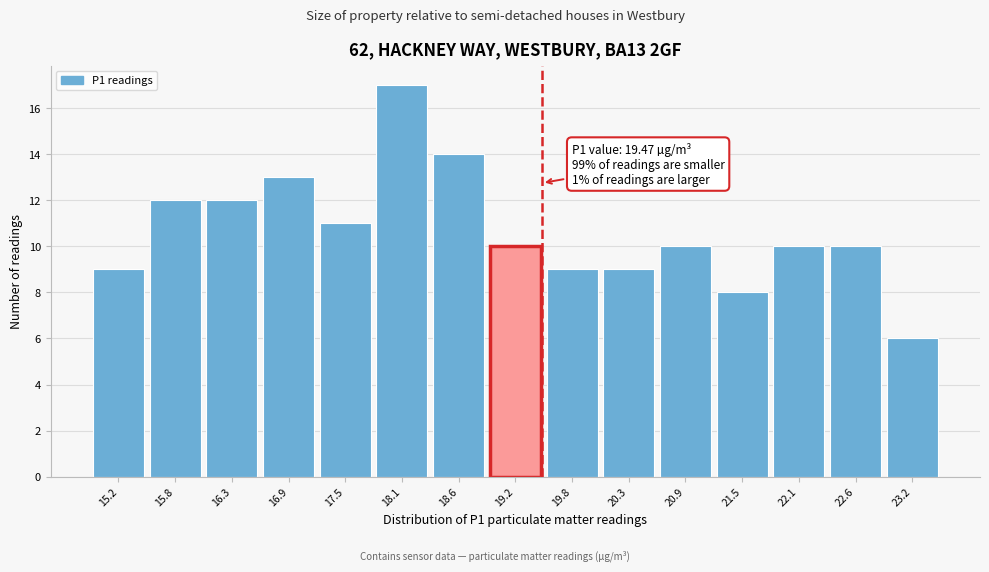

Which range on the x-axis has the tallest bar?

17.8 to 18.3